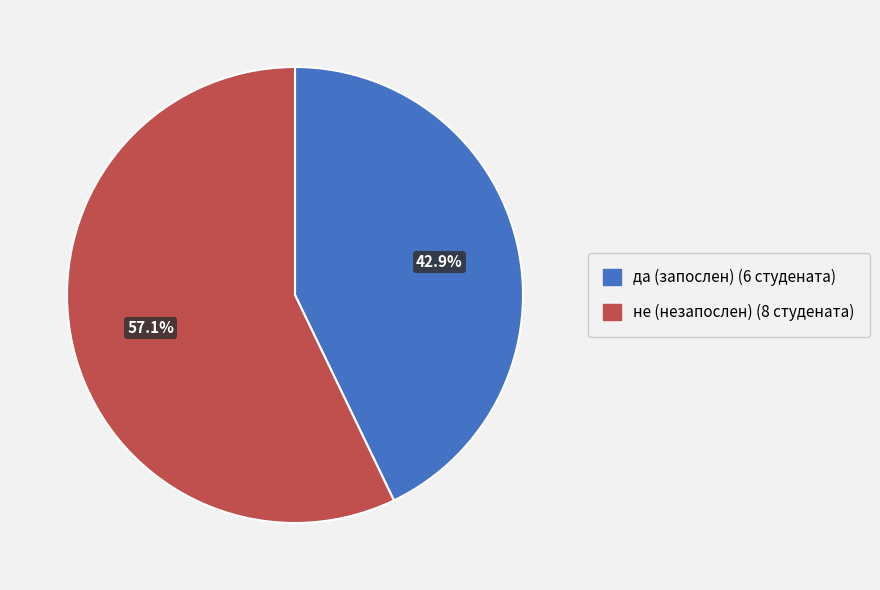

Rank the categories by value from lowest to highest.

да, не